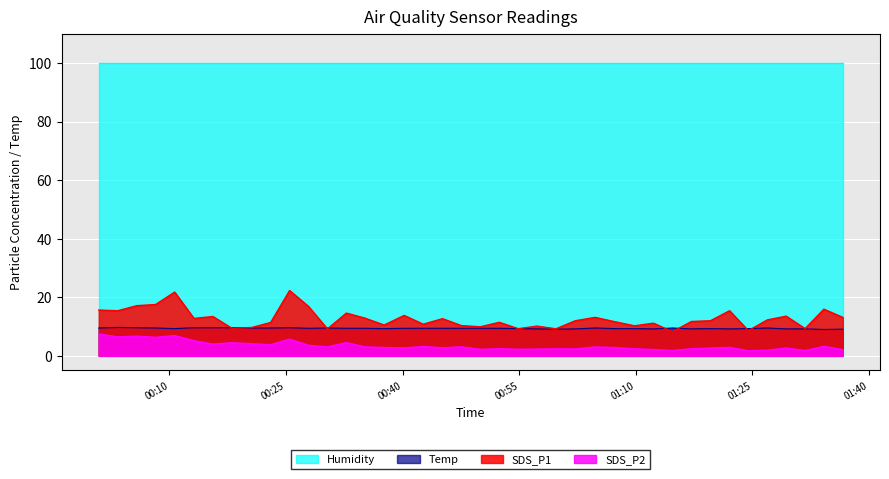

Which series has the widest spread of values?

SDS_P1